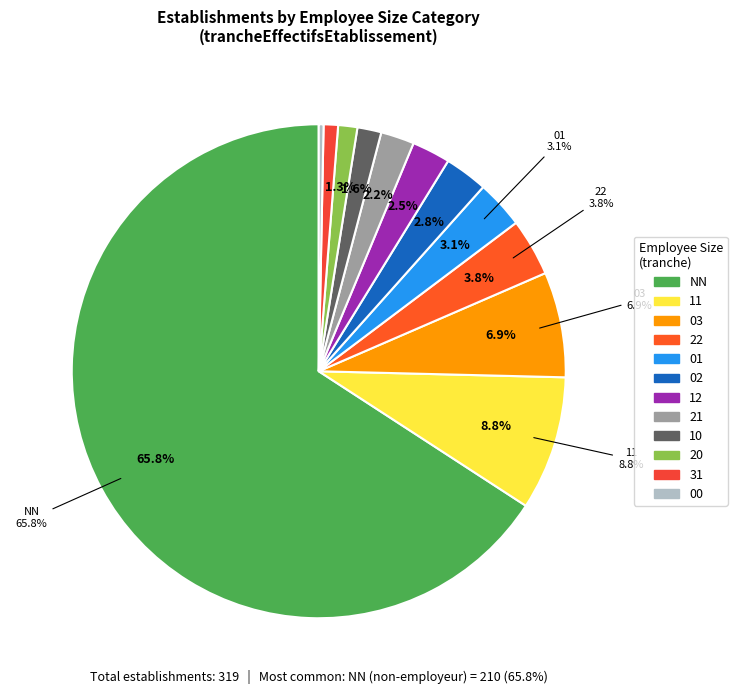

Does 31 account for over 50% of the chart?

No